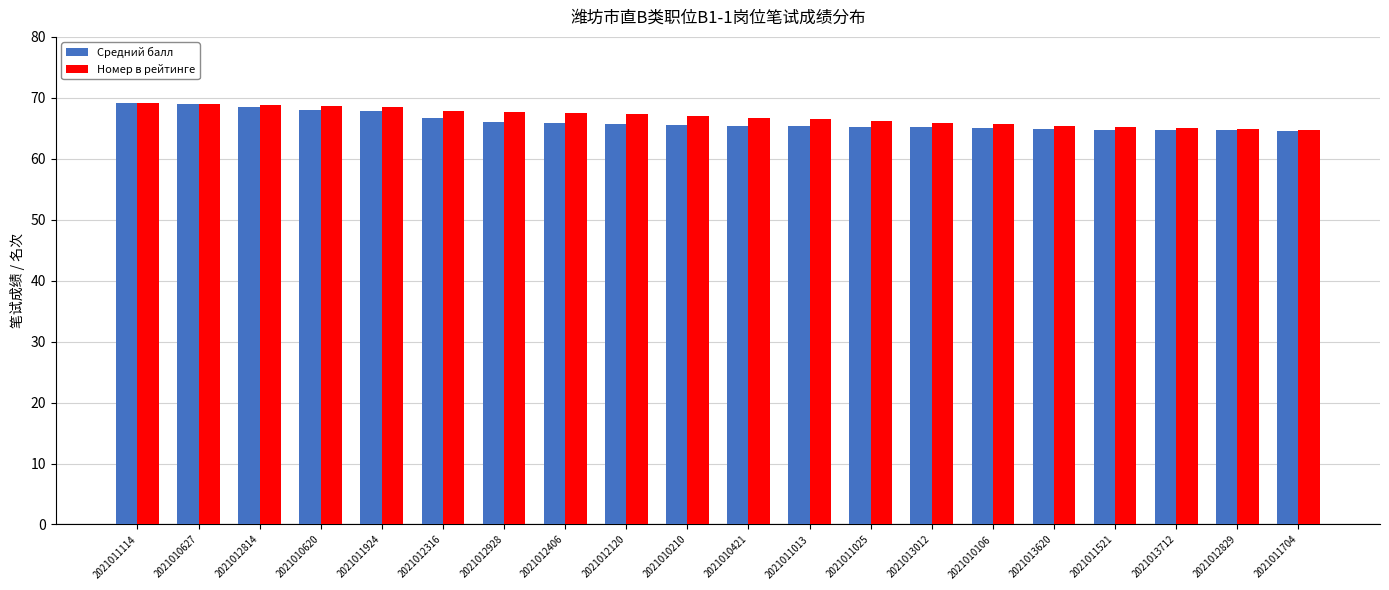

Which series has the widest spread of values?

Средний балл